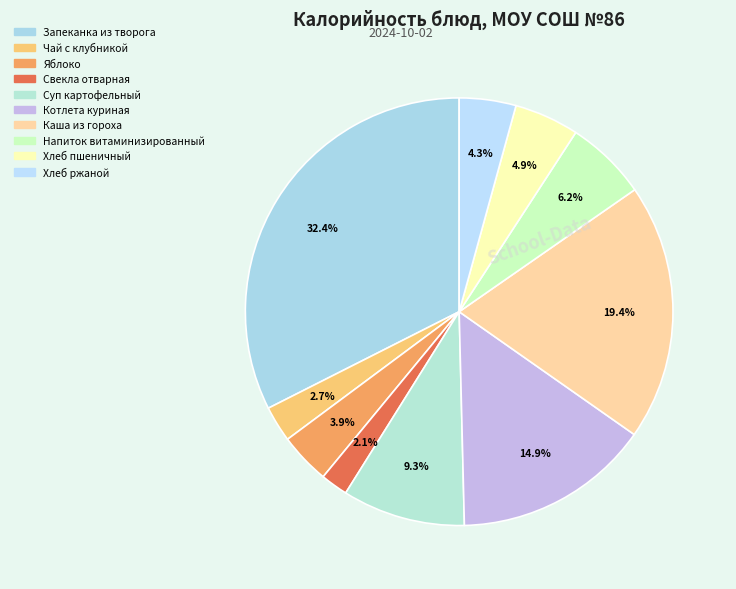

Which slice is the largest?

Запеканка из творога